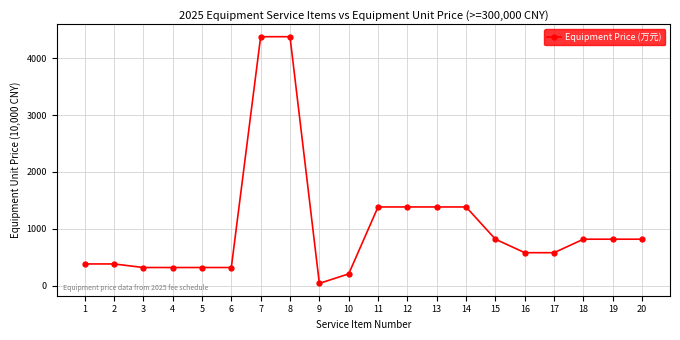

How many data points are less than 817?

10